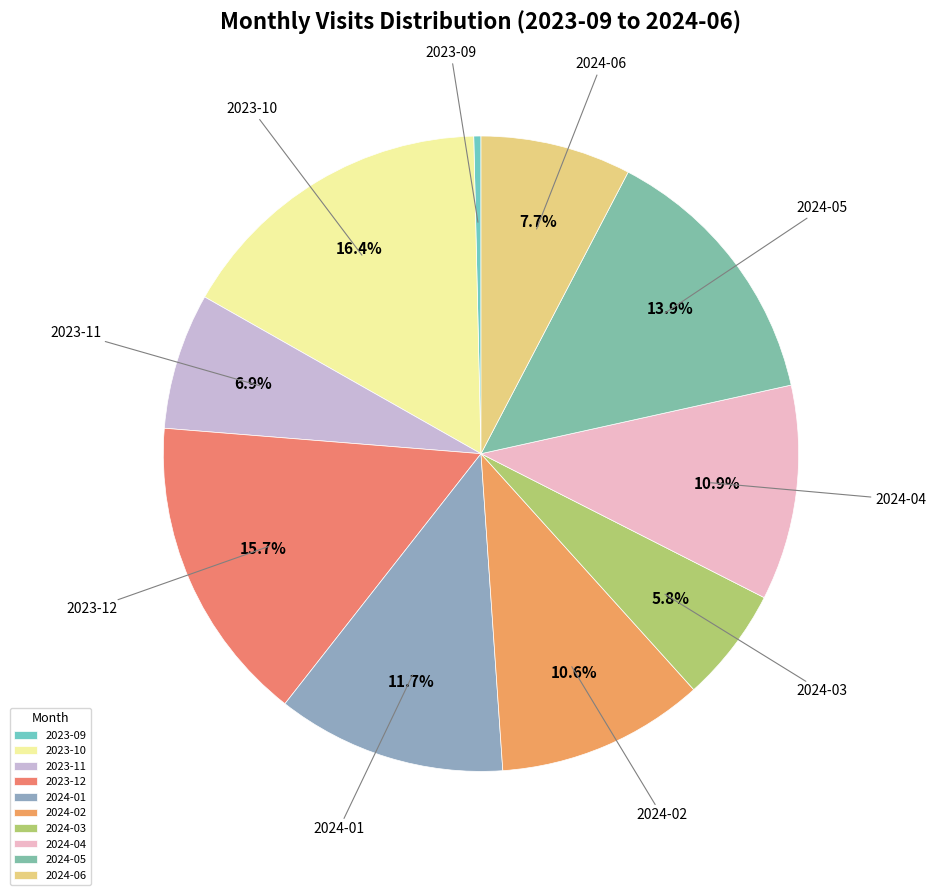

Which slice is the smallest?

2023-09